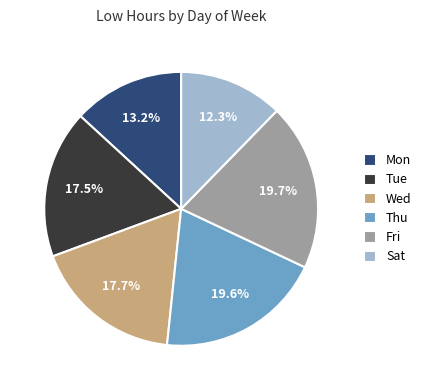

Does any single category account for the majority?

No